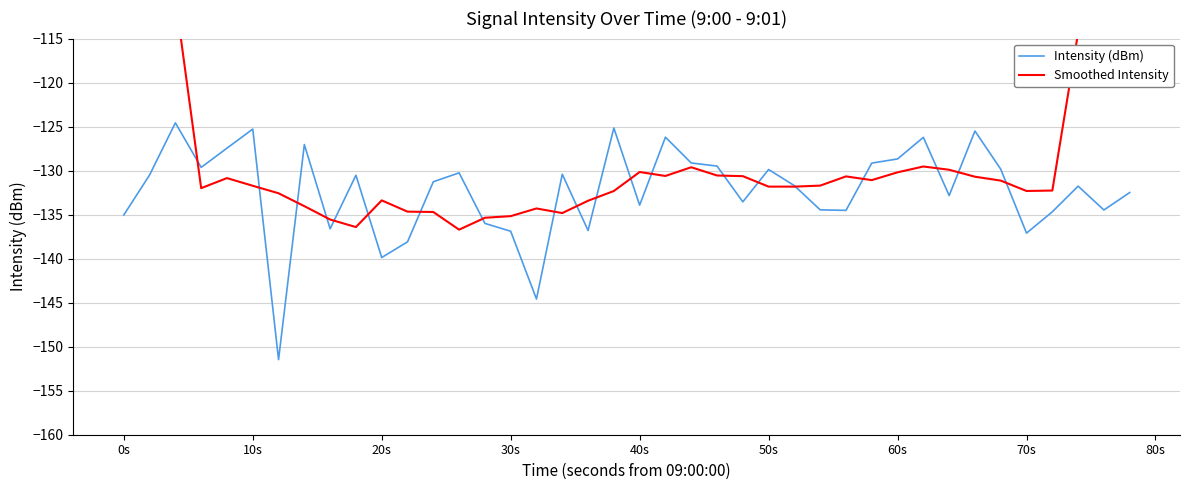

Rank the series by their average value, from lowest to highest.

Intensity (dBm), Smoothed Intensity